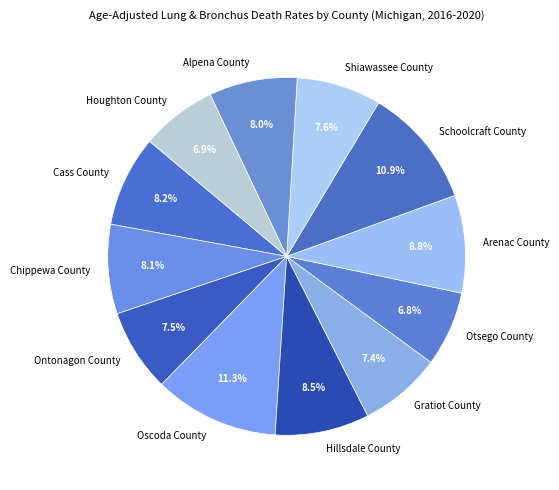

Combined, what portion of the pie is Oscoda County and Otsego County?

18.1%